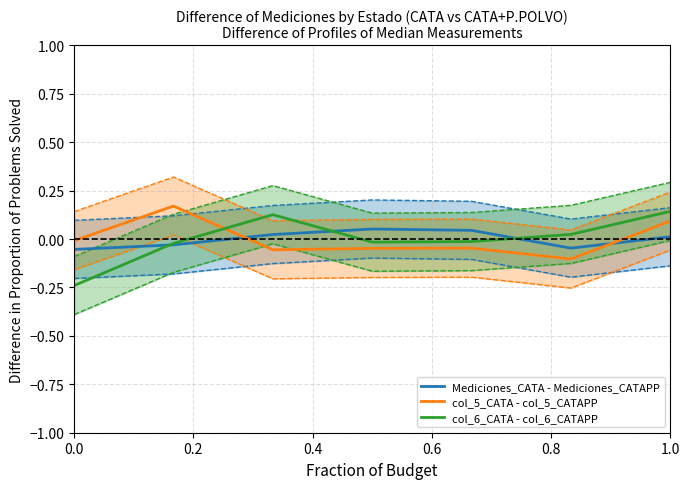

Which series ends up on top after the final intersection of Mediciones_CATA - Mediciones_CATAPP and col_5_CATA - col_5_CATAPP?

col_5_CATA - col_5_CATAPP